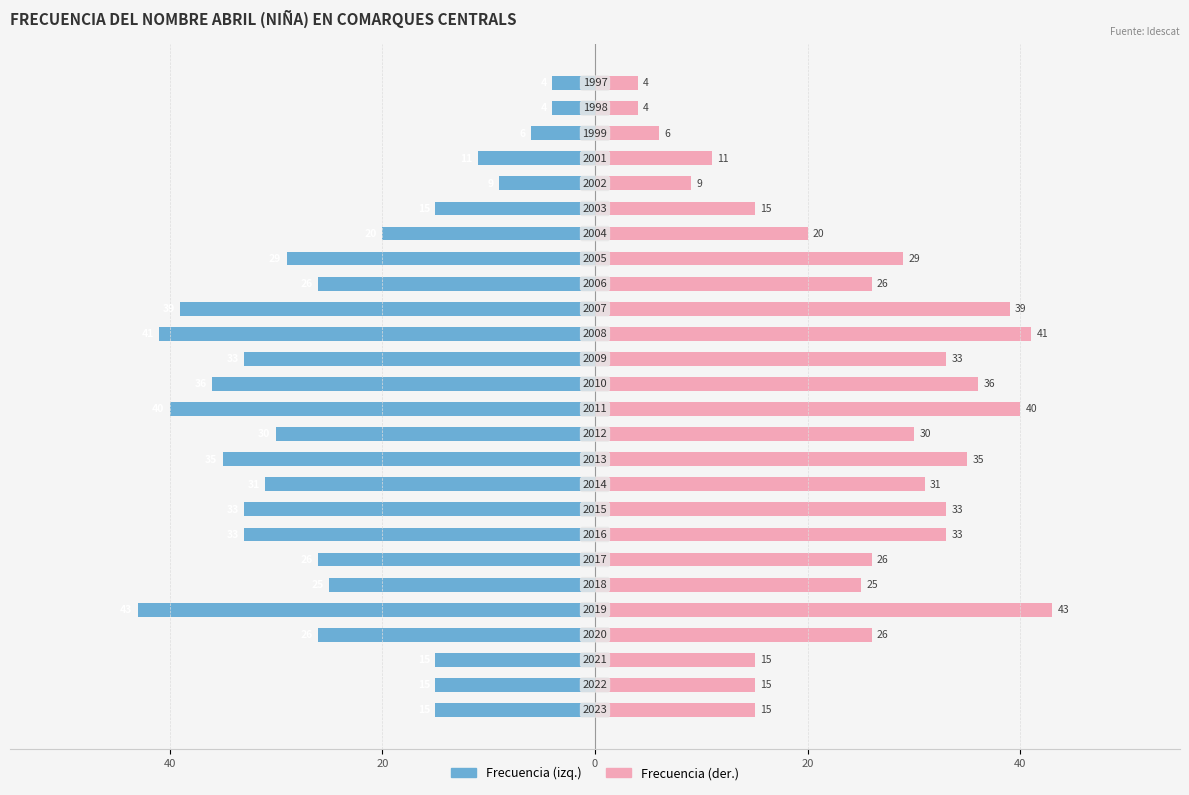

How many bars are there in total?

52